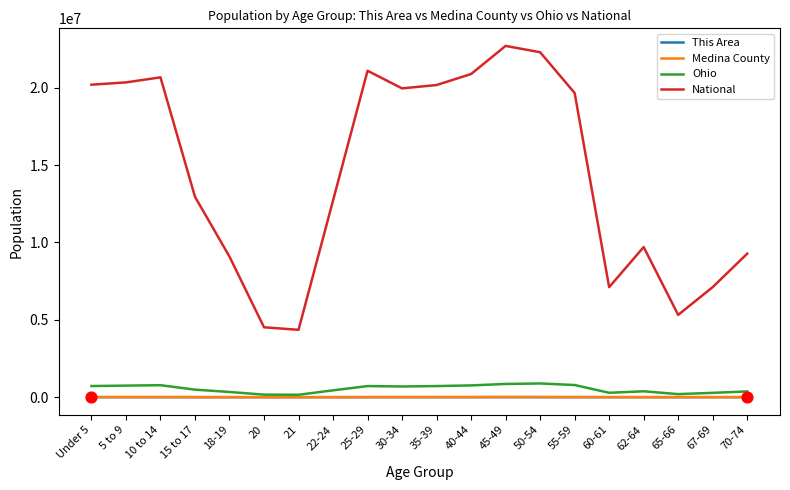

What is the total value across all series at 65-66?

5521411